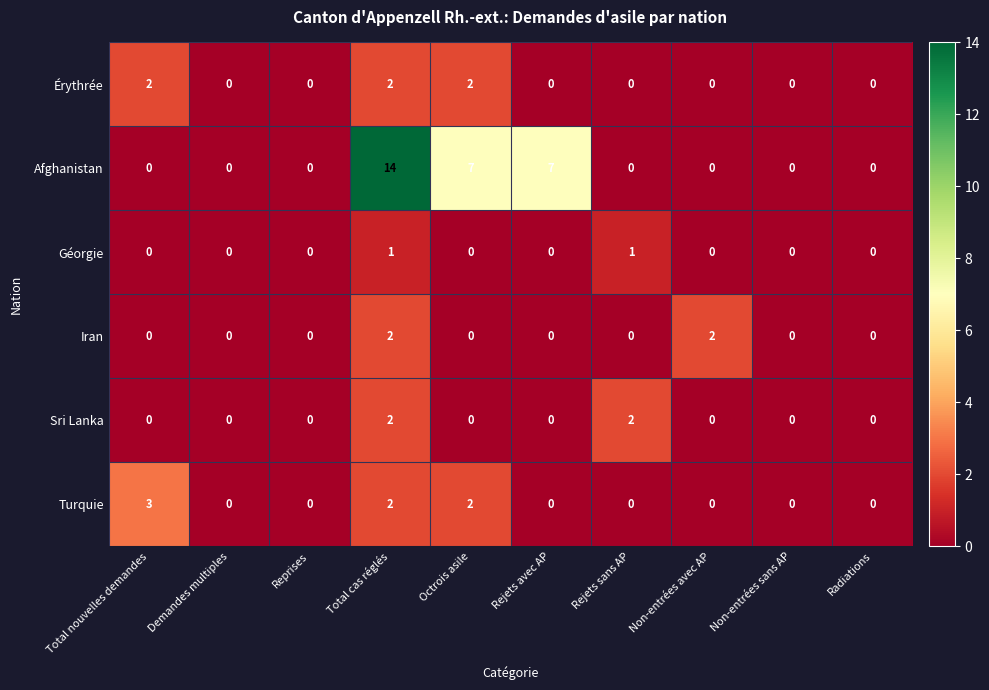

What is the sum of all Afghanistan values?

28